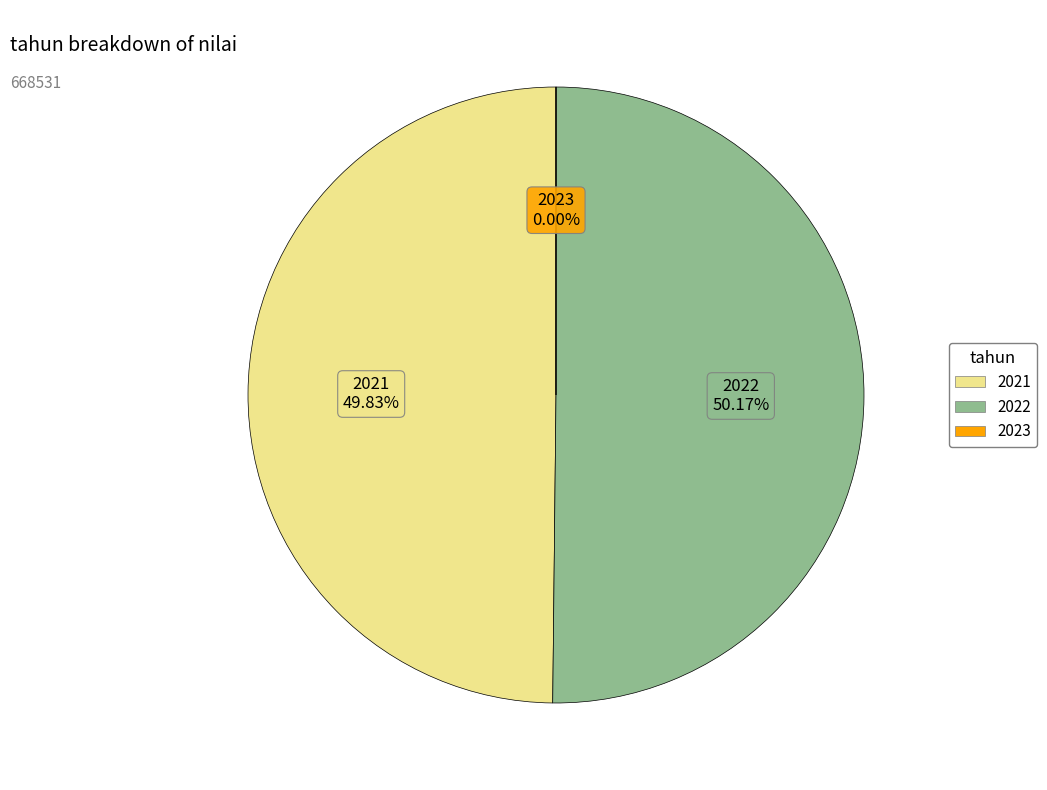

To the nearest percent, what portion does 2021 represent?

50%